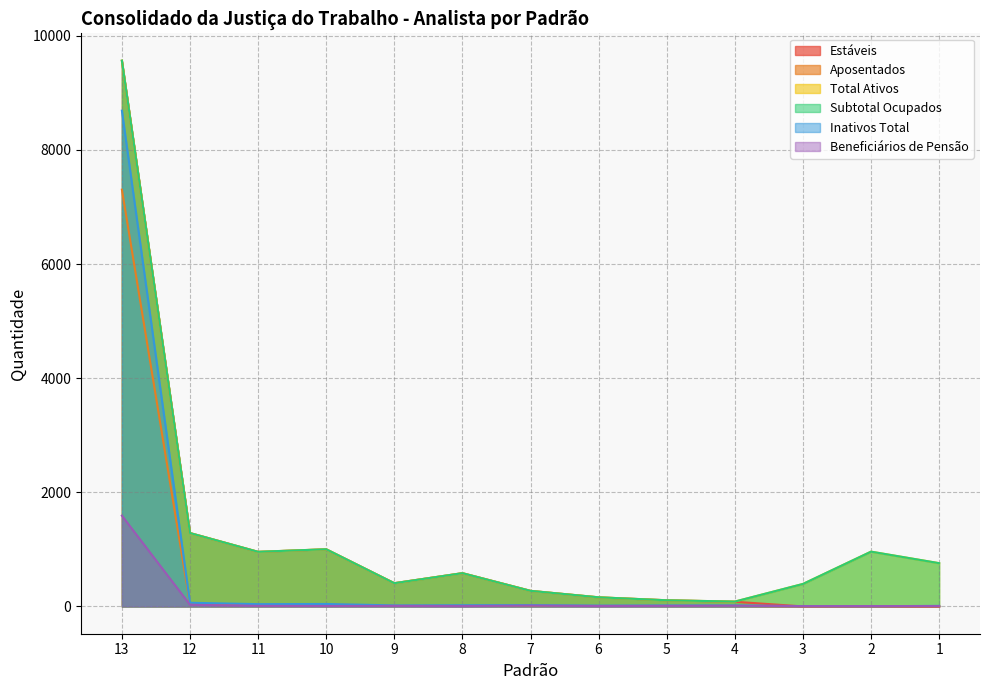

How many lines are shown in the chart?

6